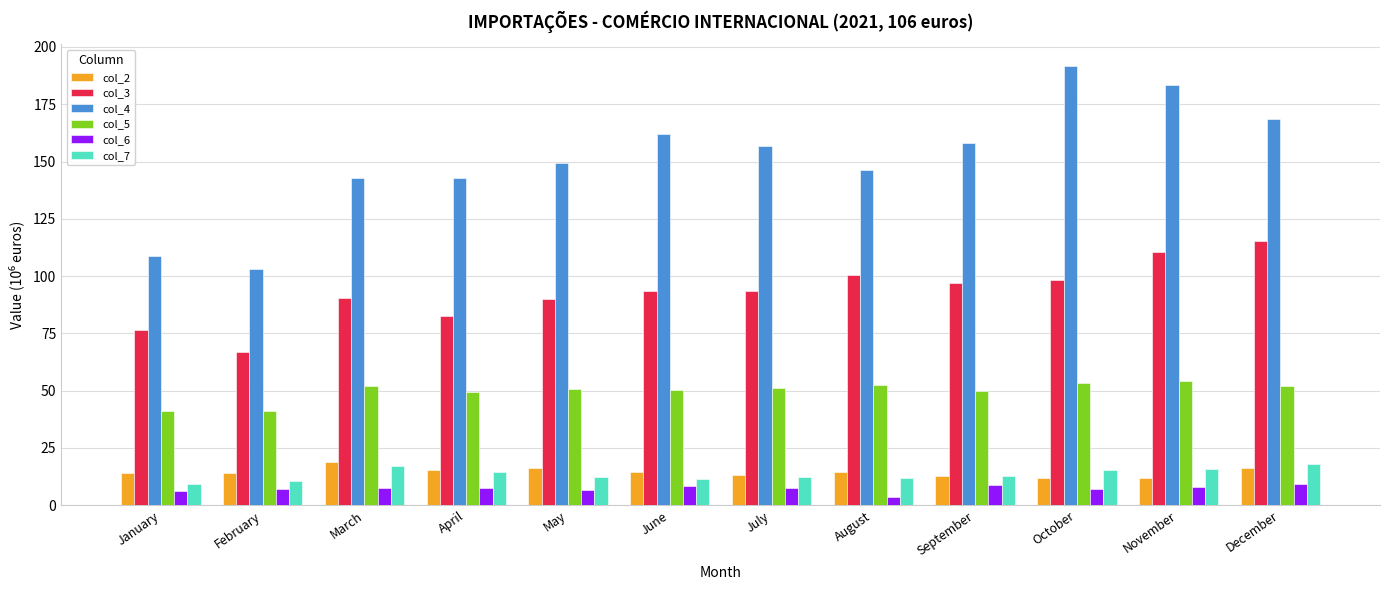

Is the value of col_4 at December greater than the value of col_7 at June?

Yes